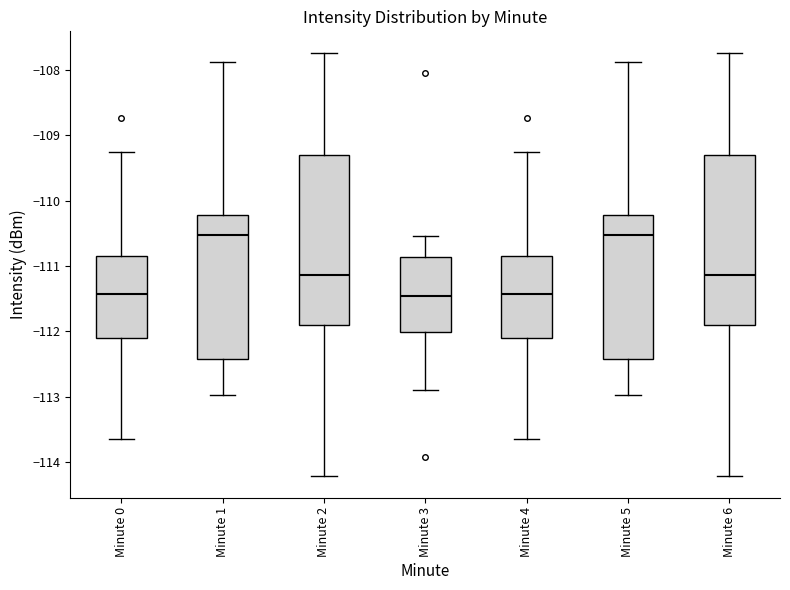

Where is the lower edge of the box for Minute 2 on the y-axis? The values are not printed on the chart, so give them approximately, as read against the axis.

-111.9